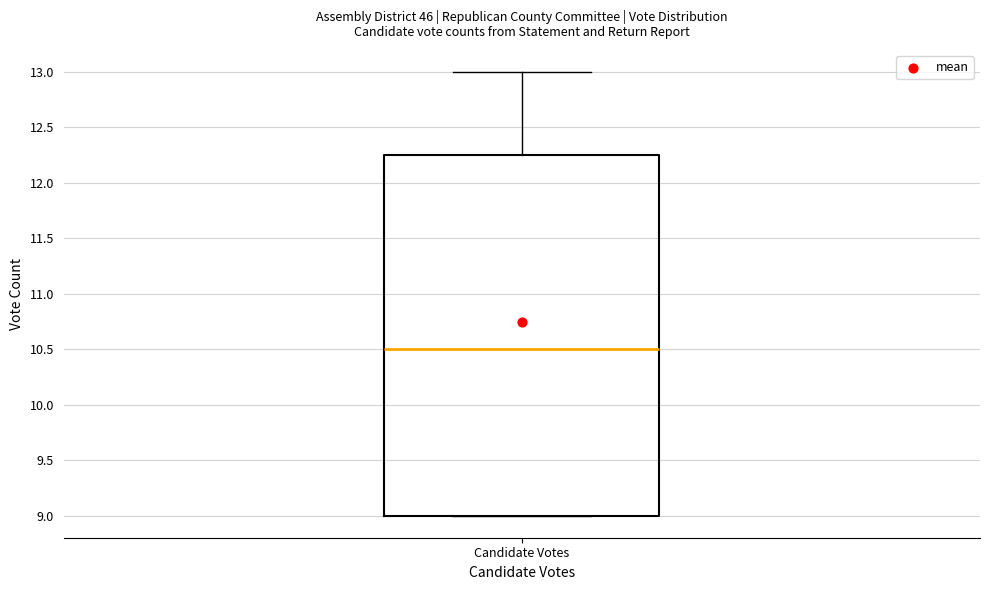

Where does the median line of the box for Candidate Votes sit on the y-axis? The values are not printed on the chart, so give them approximately, as read against the axis.

10.50